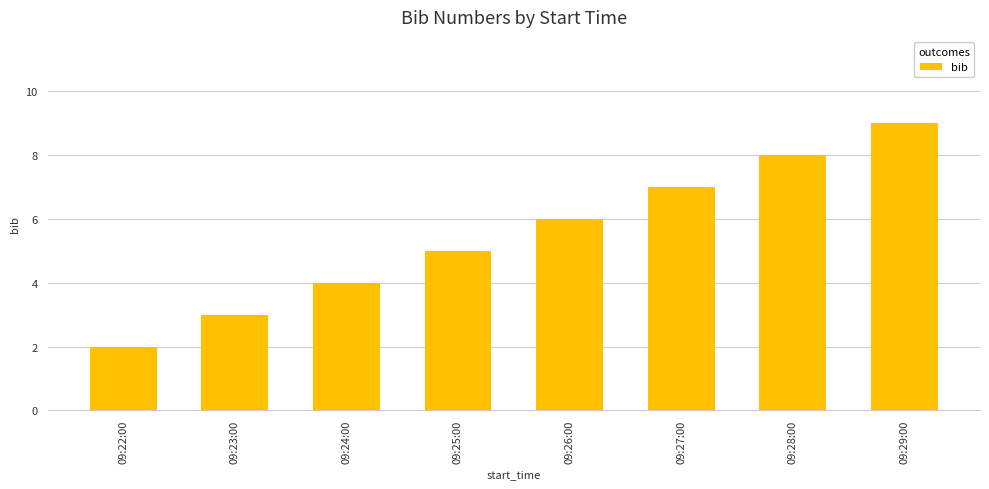

How many values are below 6?

4